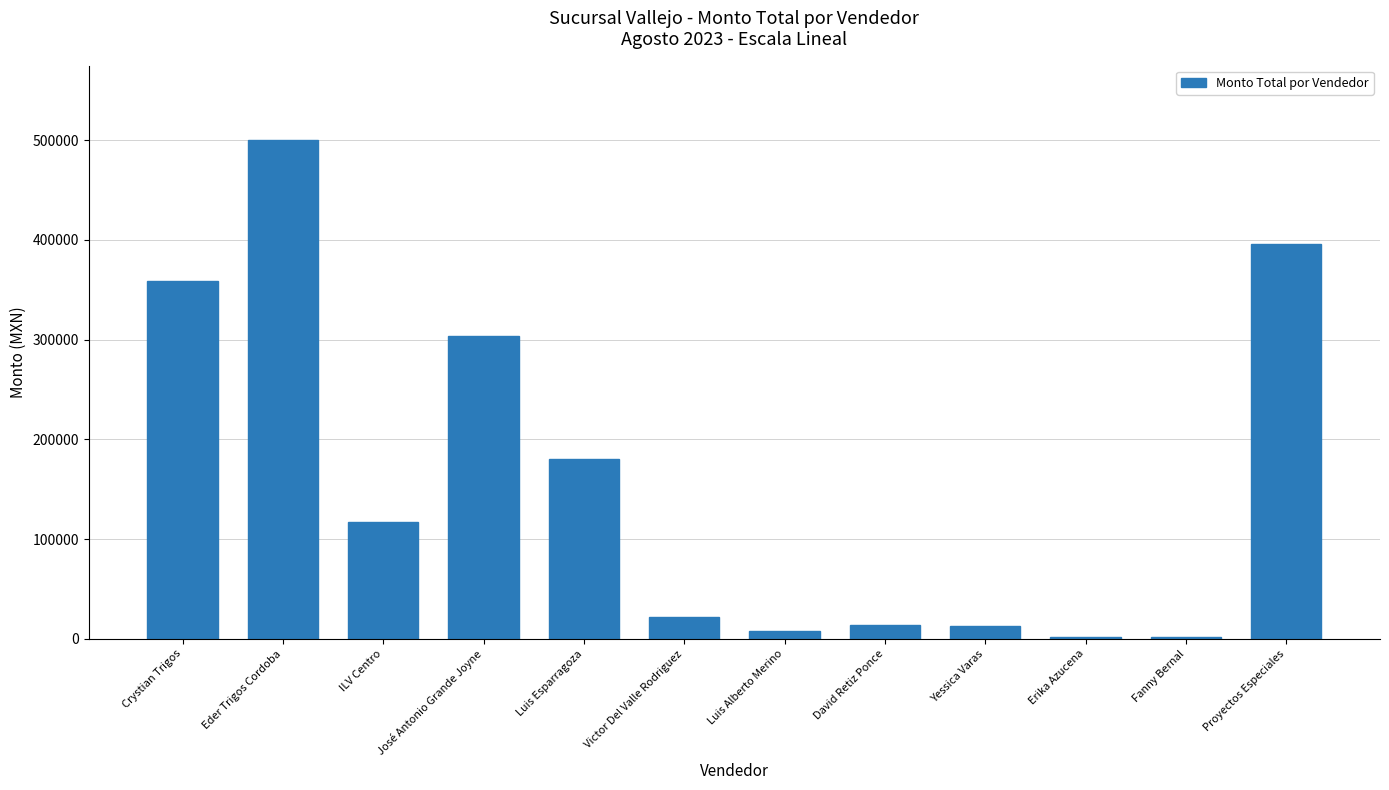

What is the sum of all values?

1916447.5